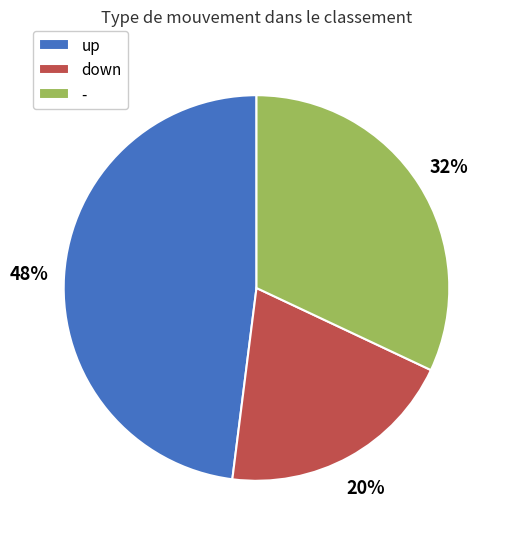

Do up and - together represent more than half of the pie?

Yes